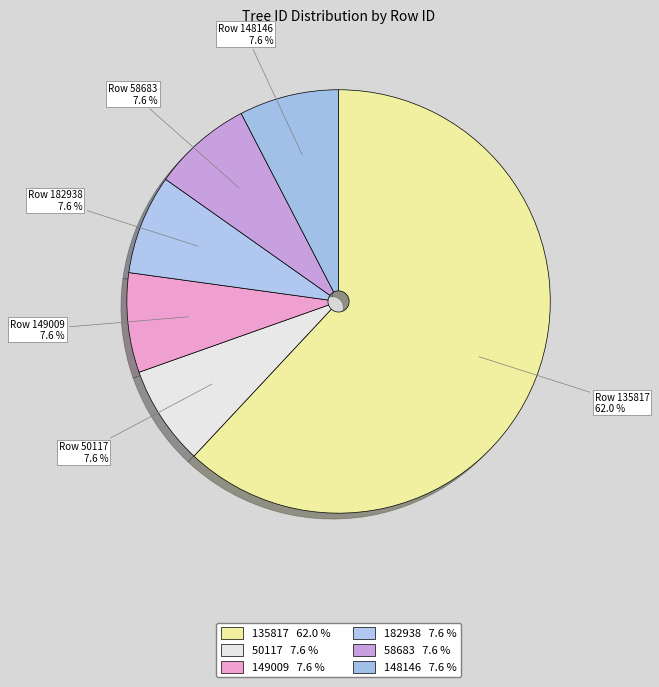

Is there a majority slice in this chart?

Yes